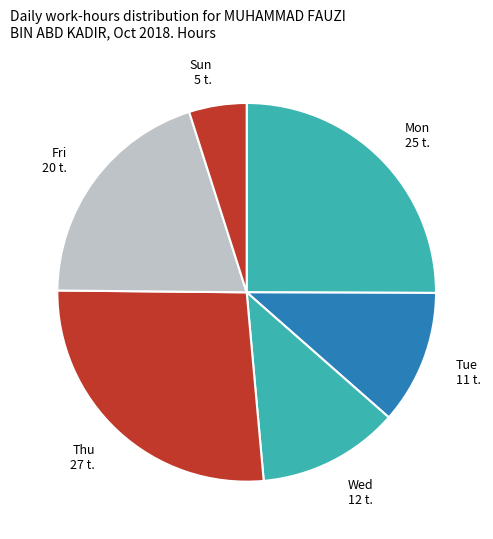

Is it true that Fri 20 t. is 29% of the pie?

False